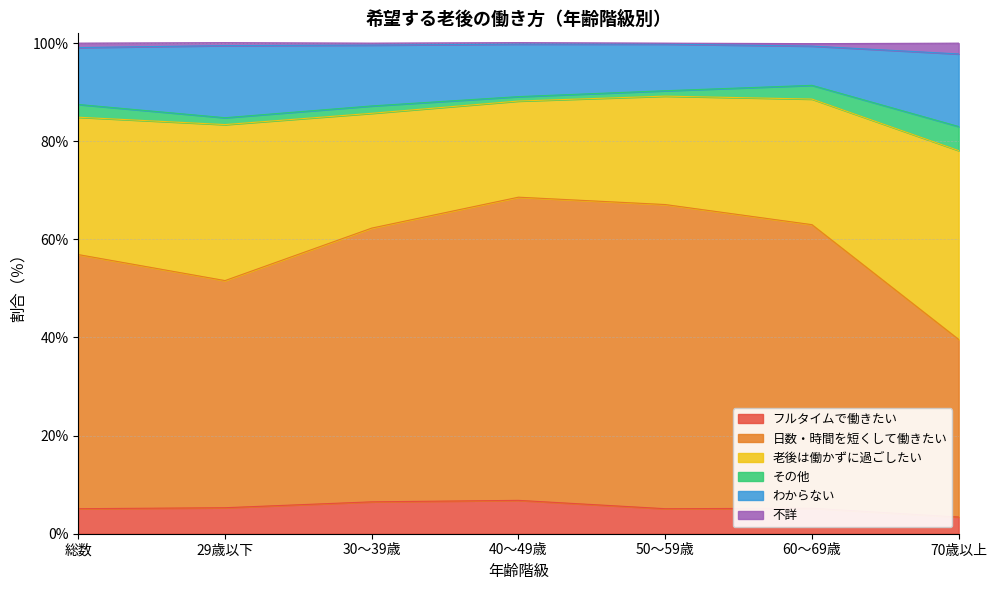

What is the label of the 2nd point from the left?

29歳以下